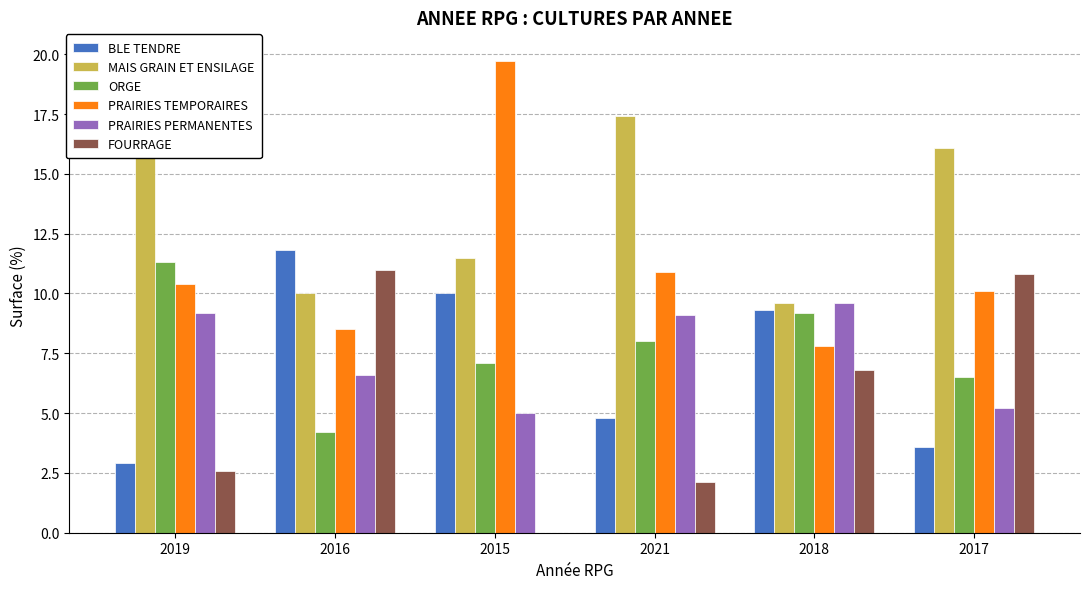

Reading left to right, transcribe all the data shown in this chart.

BLE TENDRE: 2019=2.9	2016=11.8	2015=10.0	2021=4.8	2018=9.3	2017=3.6
MAIS GRAIN ET ENSILAGE: 2019=15.9	2016=10.0	2015=11.5	2021=17.4	2018=9.6	2017=16.1
ORGE: 2019=11.3	2016=4.2	2015=7.1	2021=8.0	2018=9.2	2017=6.5
PRAIRIES TEMPORAIRES: 2019=10.4	2016=8.5	2015=19.7	2021=10.9	2018=7.8	2017=10.1
PRAIRIES PERMANENTES: 2019=9.2	2016=6.6	2015=5.0	2021=9.1	2018=9.6	2017=5.2
FOURRAGE: 2019=2.6	2016=11.0	2015=0.0	2021=2.1	2018=6.8	2017=10.8